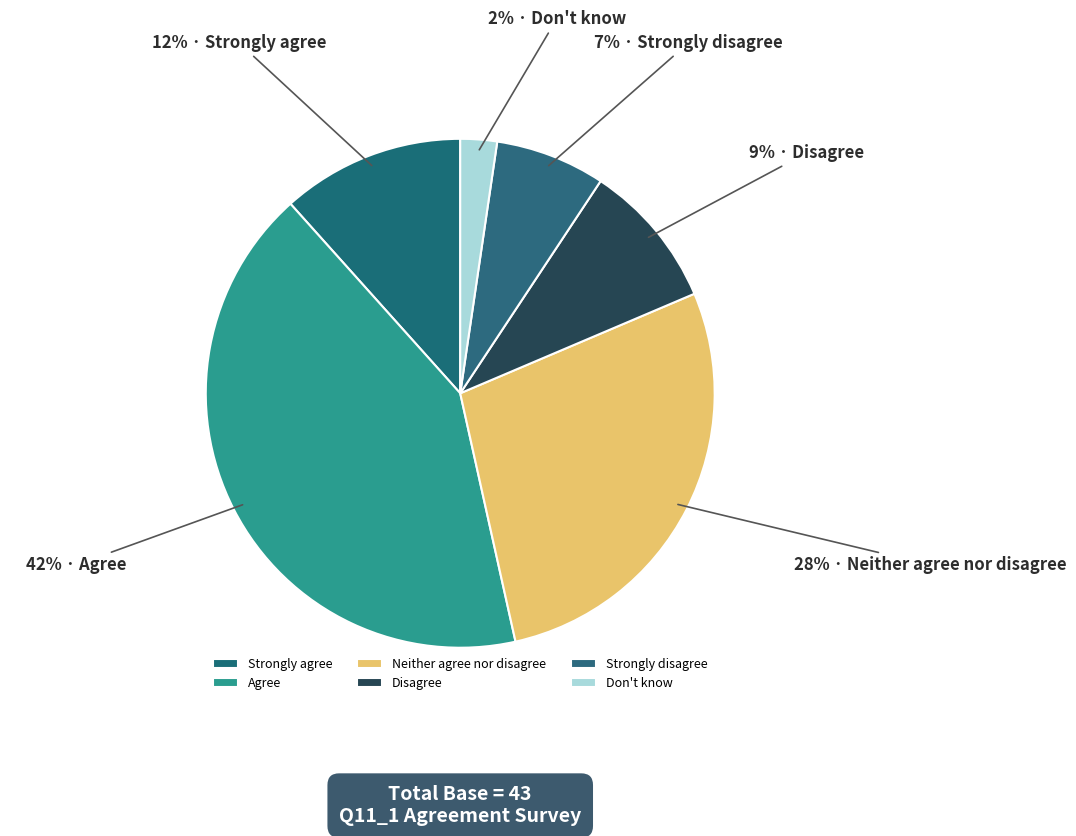

To the nearest percent, what is the difference between the Disagree and Don't know slice percentages?

7%